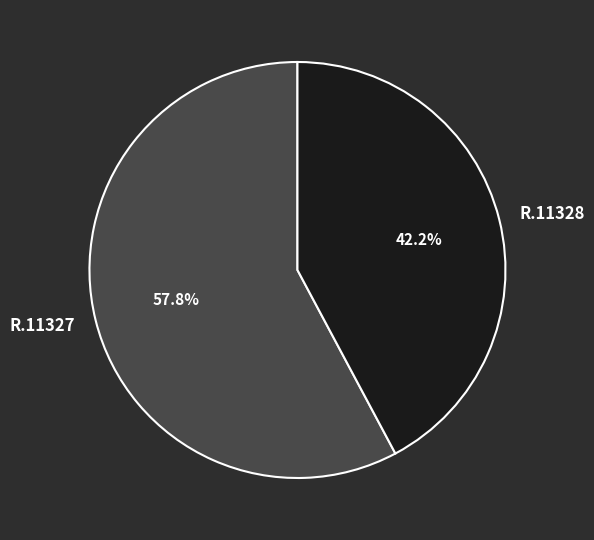

What percentage is the R.11327 slice, to the nearest percent?

58%